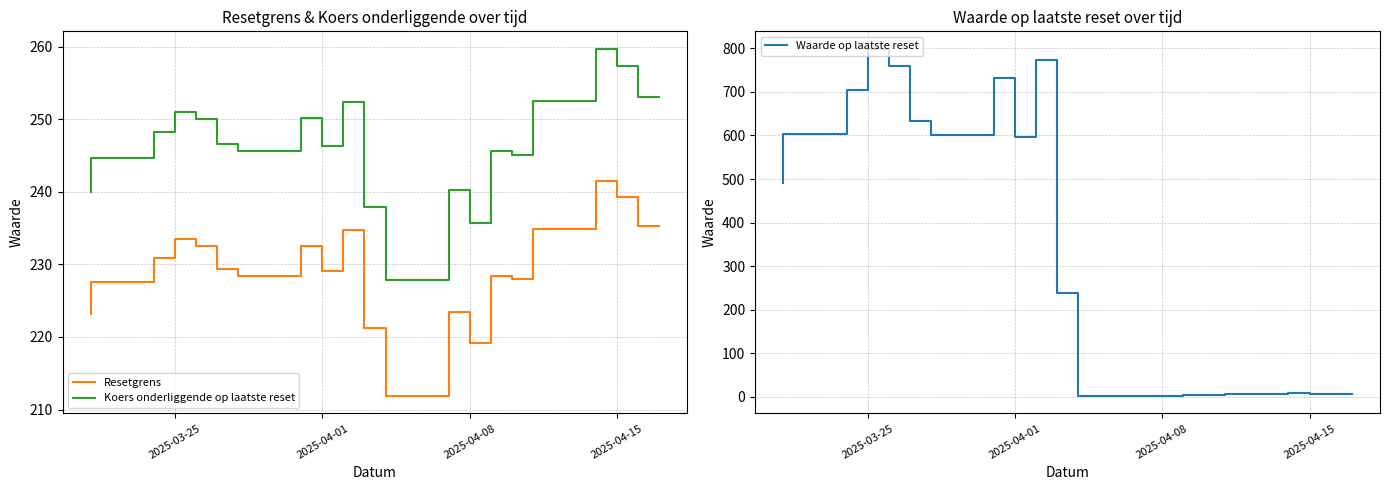

How many times do Waarde op laatste reset and Resetgrens cross each other?

1